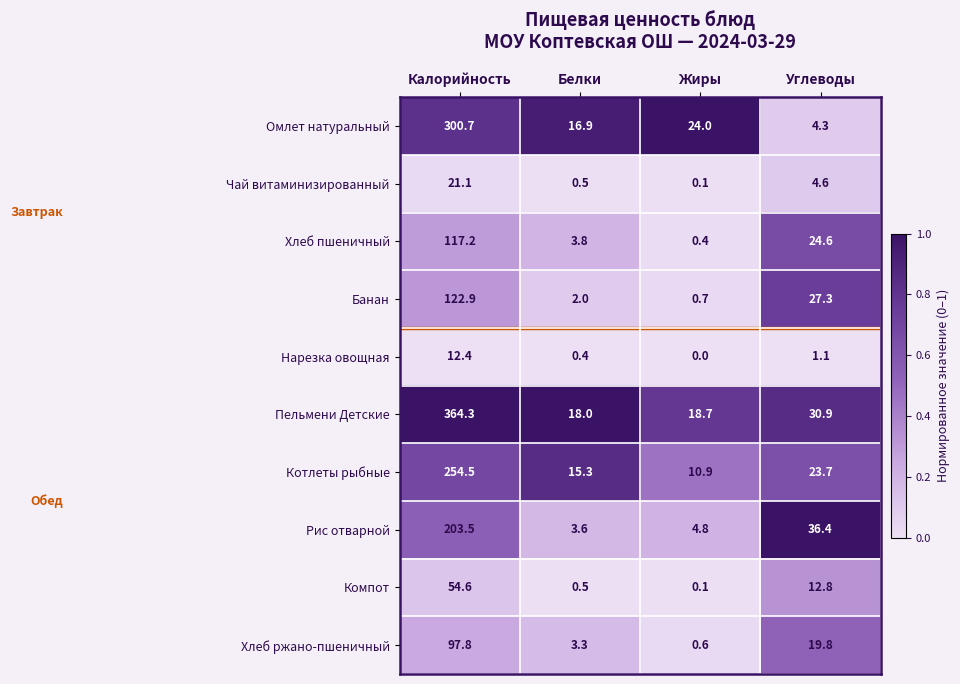

List the labels in order of Омлет натуральный value, largest first.

Калорийность, Жиры, Белки, Углеводы